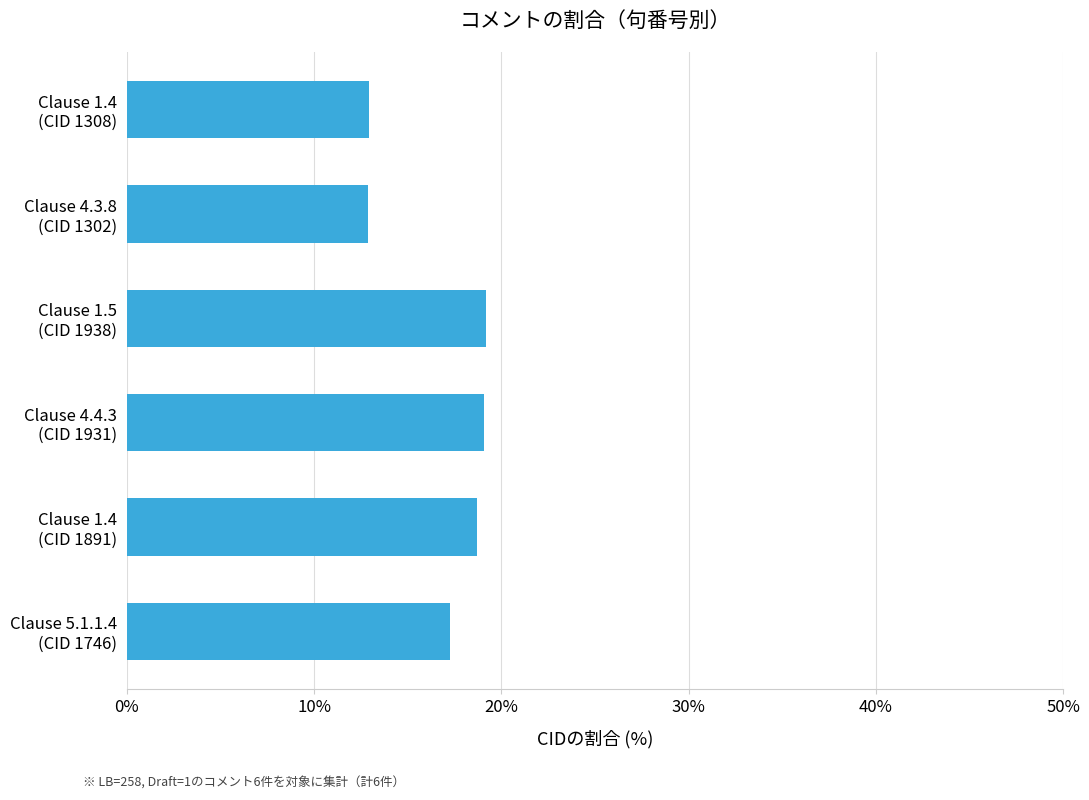

What is the greatest value displayed?

19.2